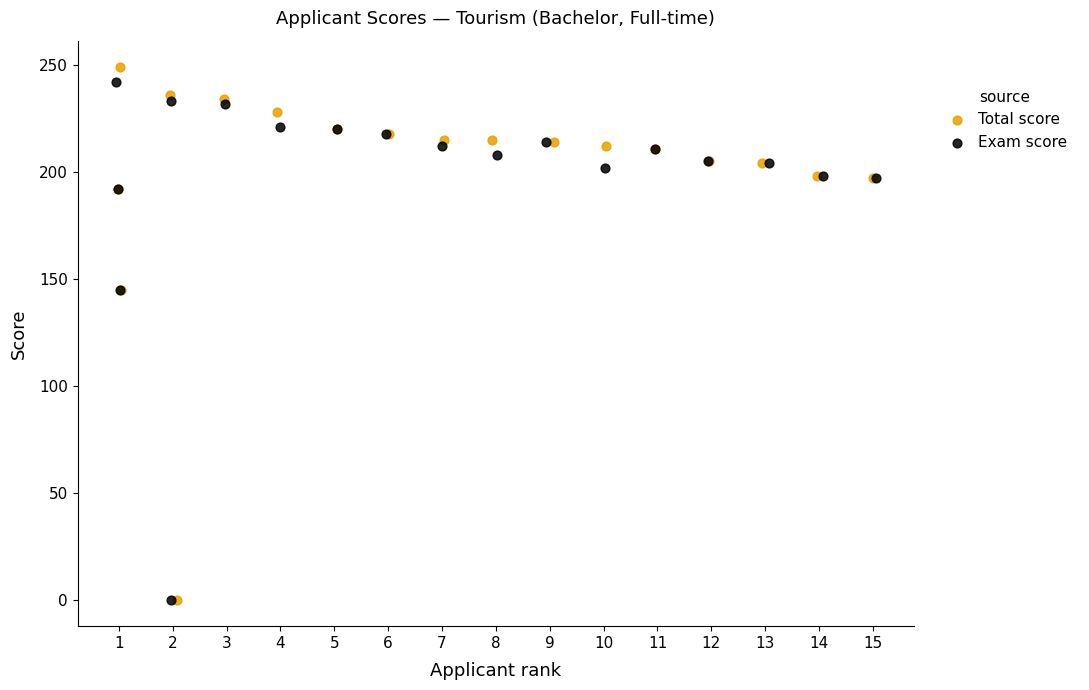

Which series has the largest Y range (max minus min)?

Total score